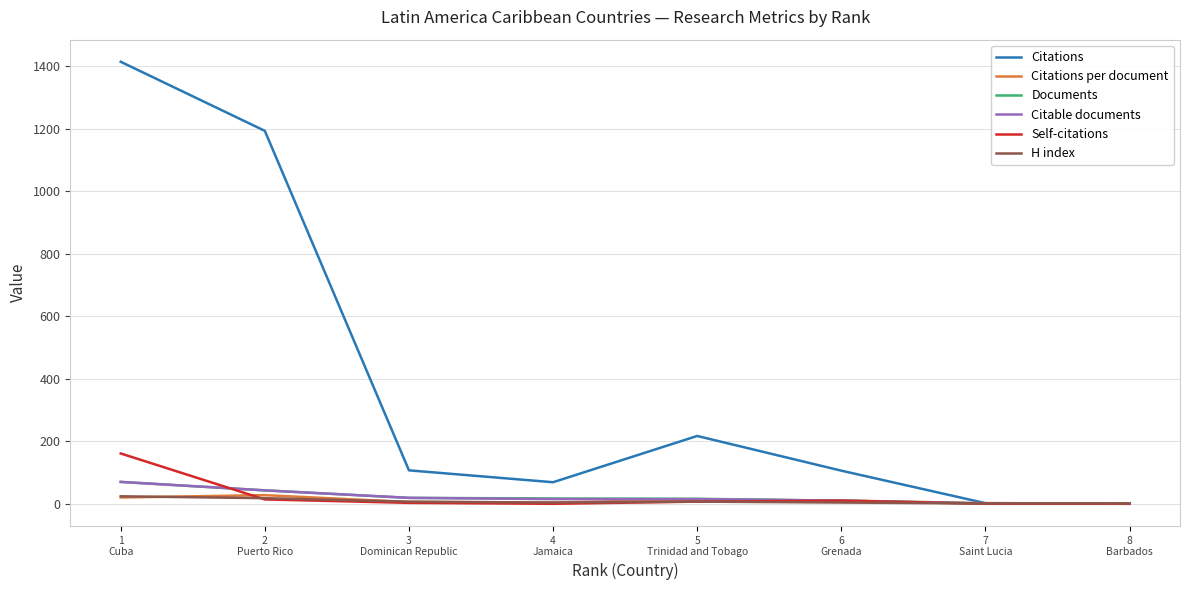

What is the maximum value shown in the chart?

1414.0